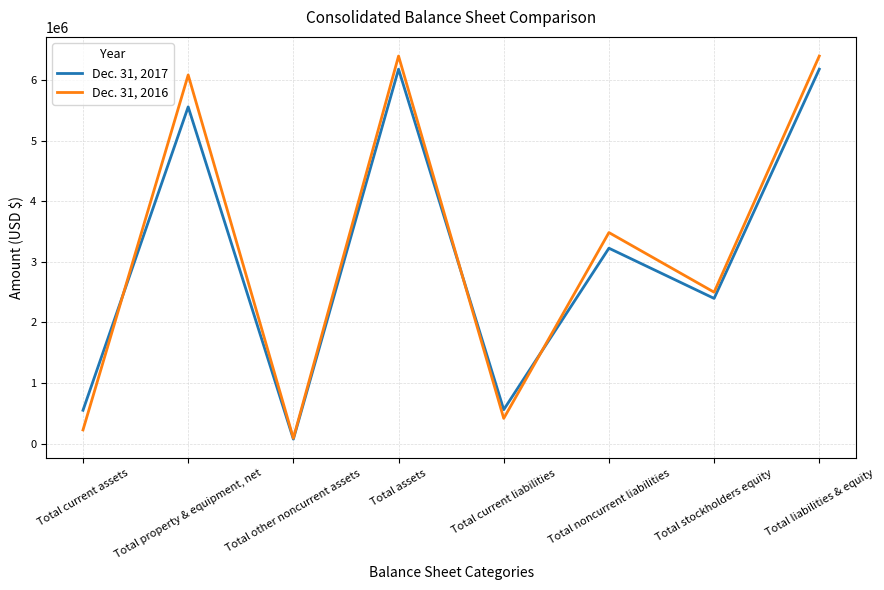

What is the greatest value displayed?

6393511